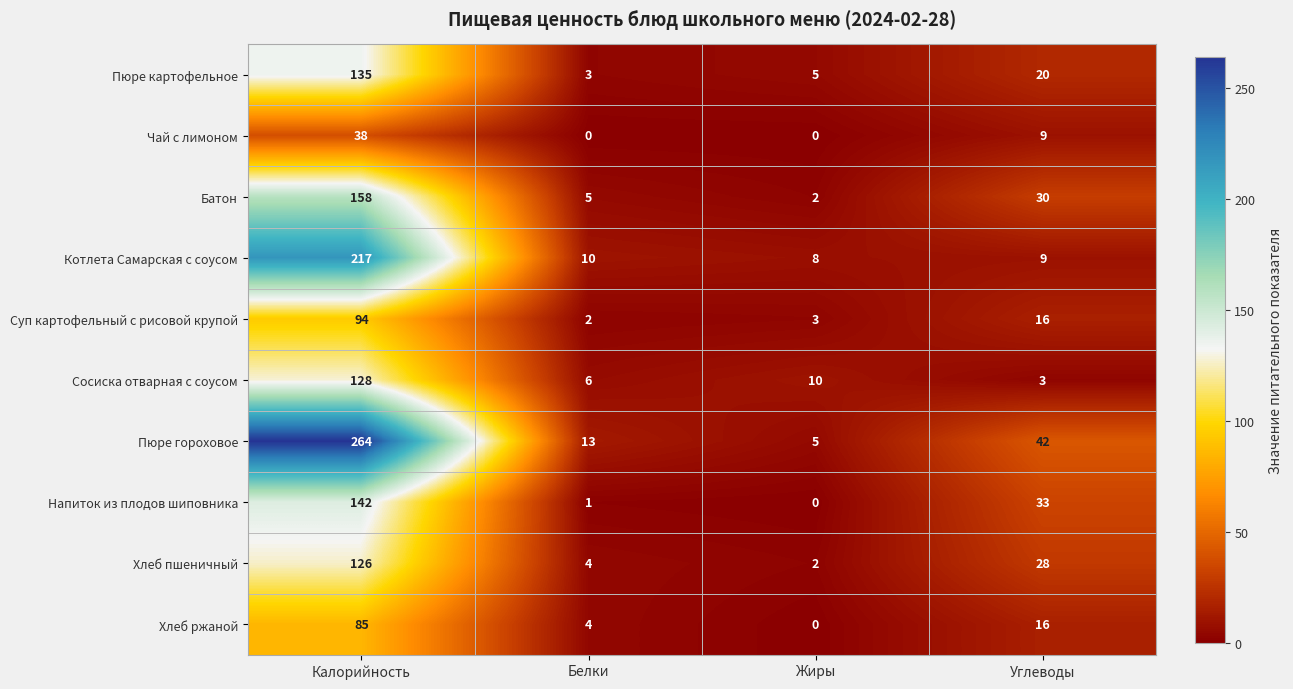

The value of Хлеб пшеничный at Калорийность is 84. True or false?

False